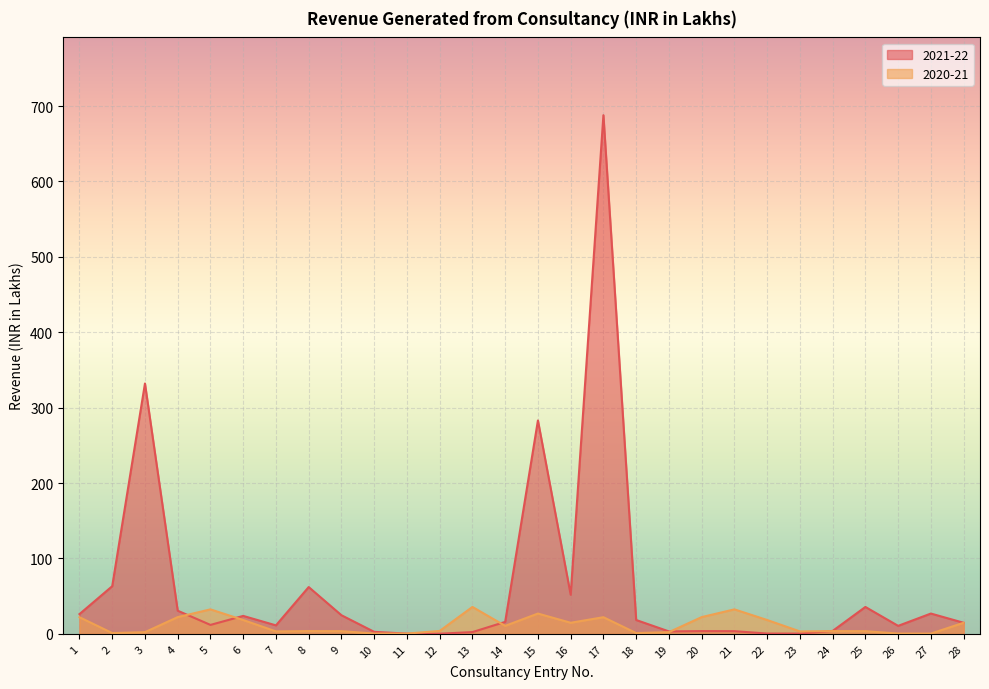

The 2021-22 series shows 0.4 at 11. True or false?

False